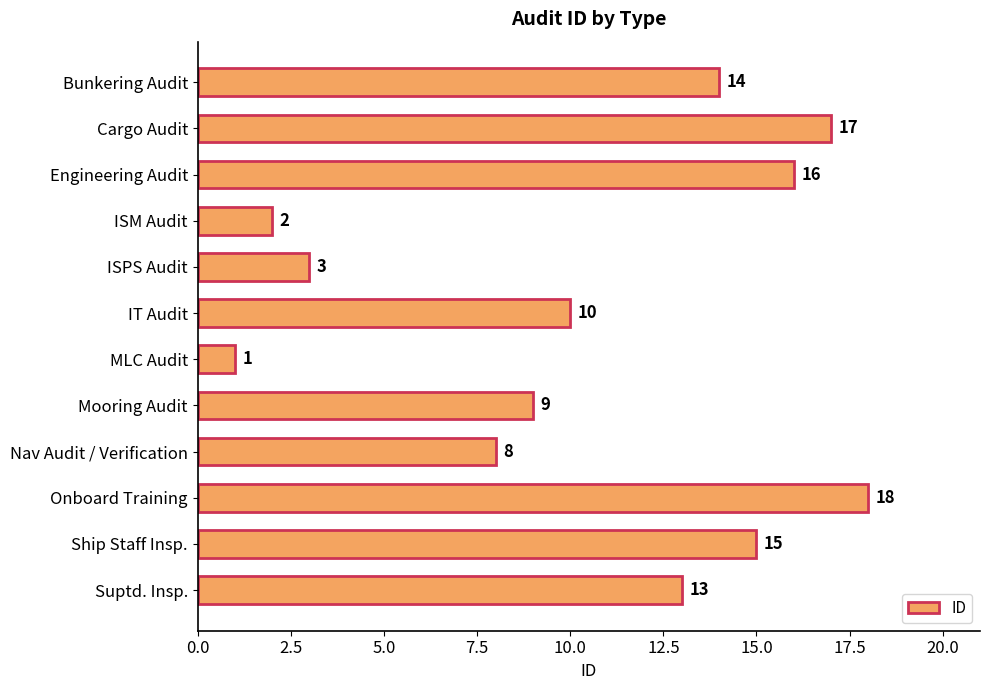

Are the bars grouped side by side (vs. stacked)?

No